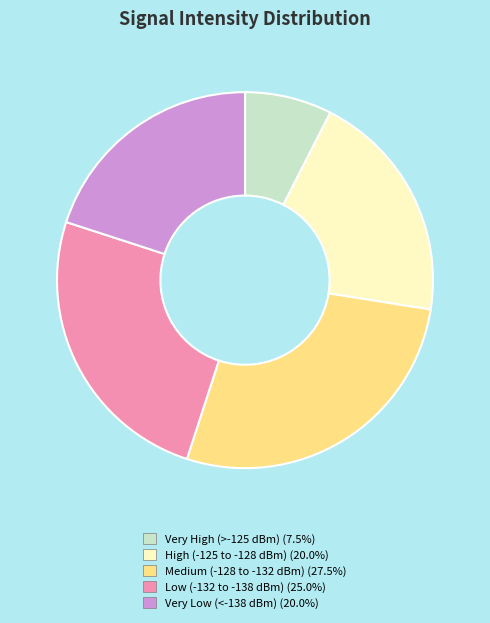

Is the sum of Low (-132 to -138 dBm) (25.0%) and Very High (>-125 dBm) (7.5%) greater than half?

No